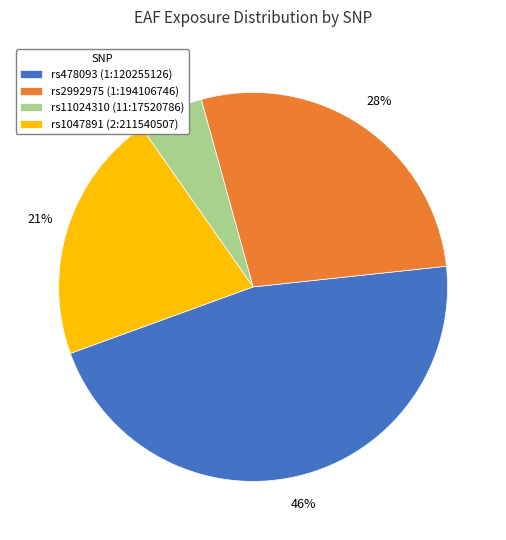

How many slices are in this pie chart?

4